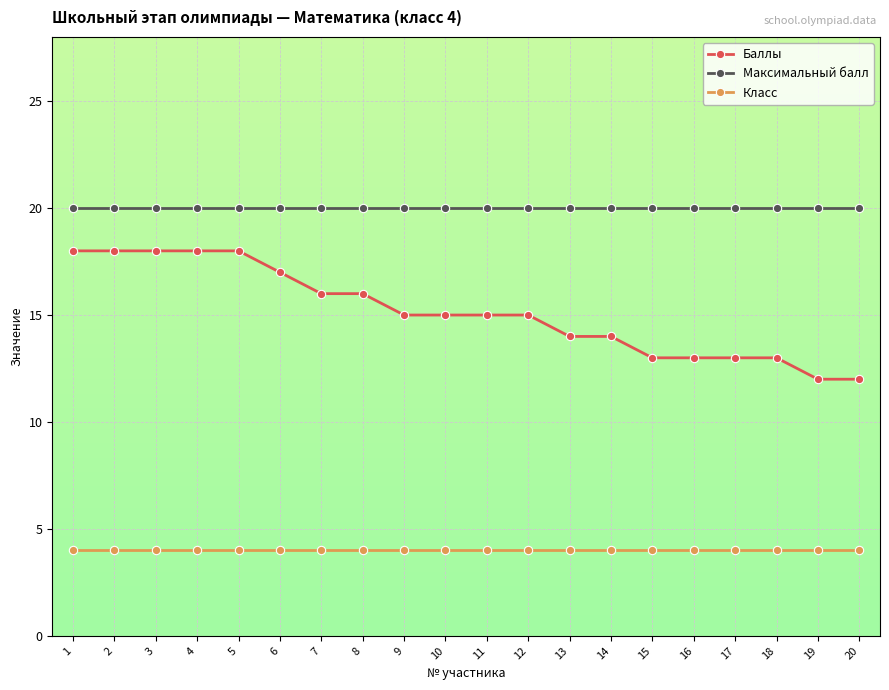

At how many categories does at least one series exceed 15?

20